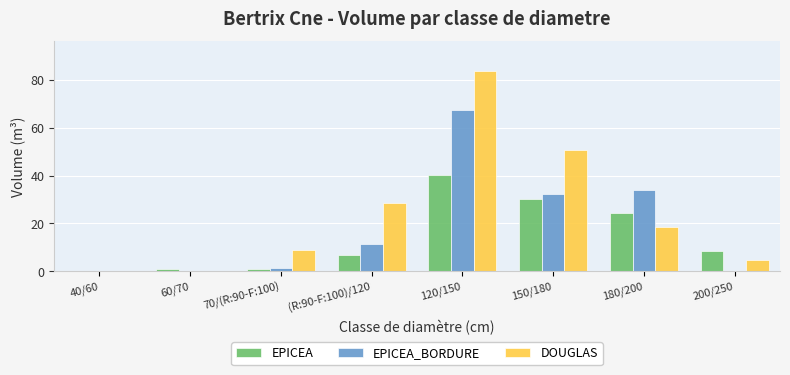

What is the highest value of the EPICEA series?

40.2